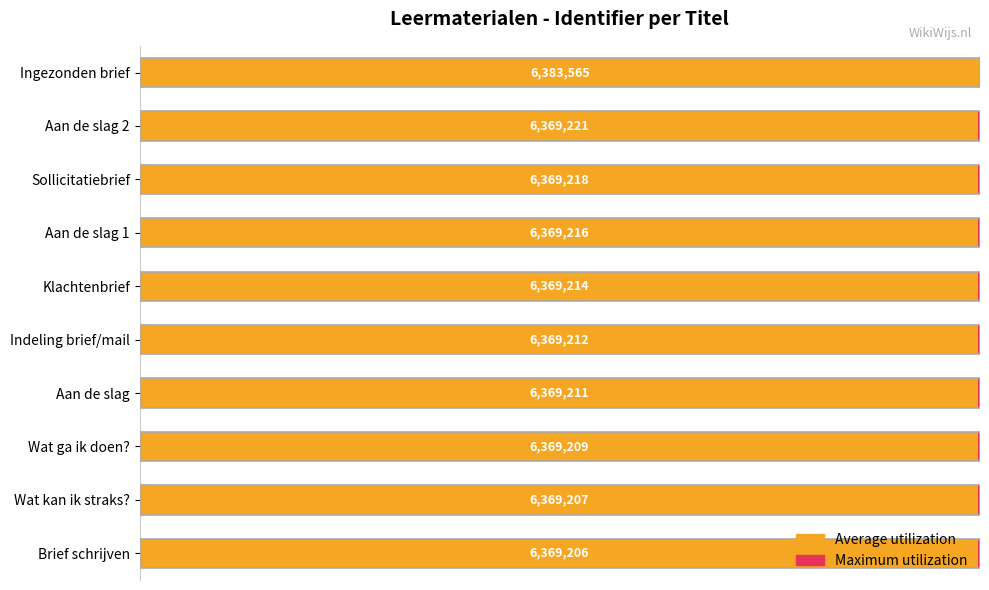

List the series in order of their overall mean, highest first.

Average utilization, Maximum utilization